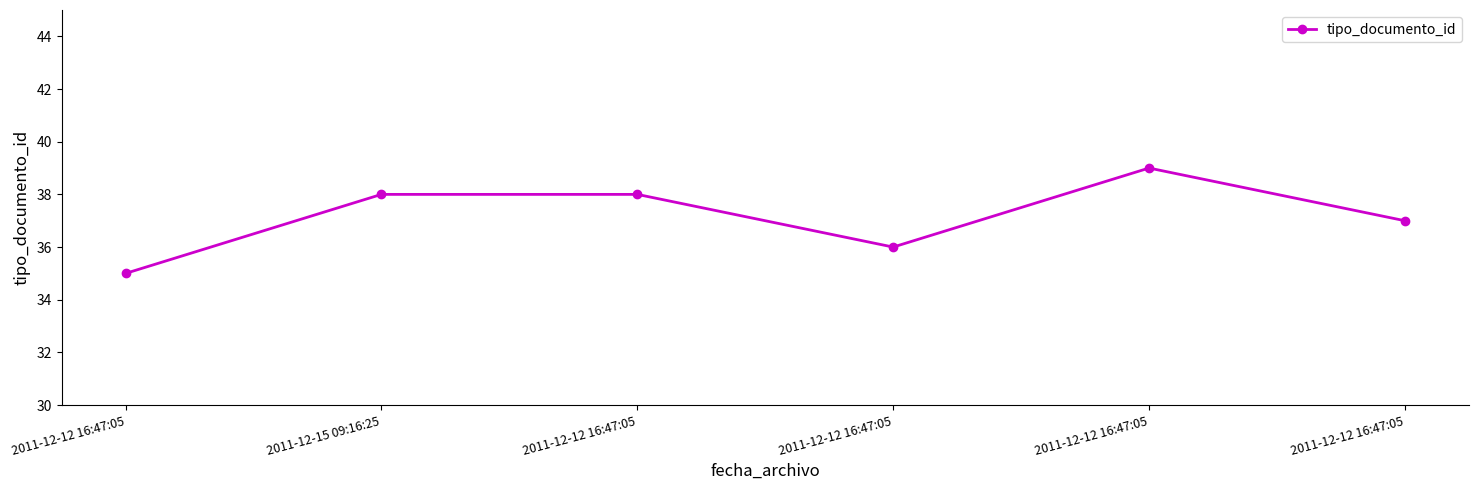

What is the label of the 6th point from the left?

2011-12-12 16:47:05